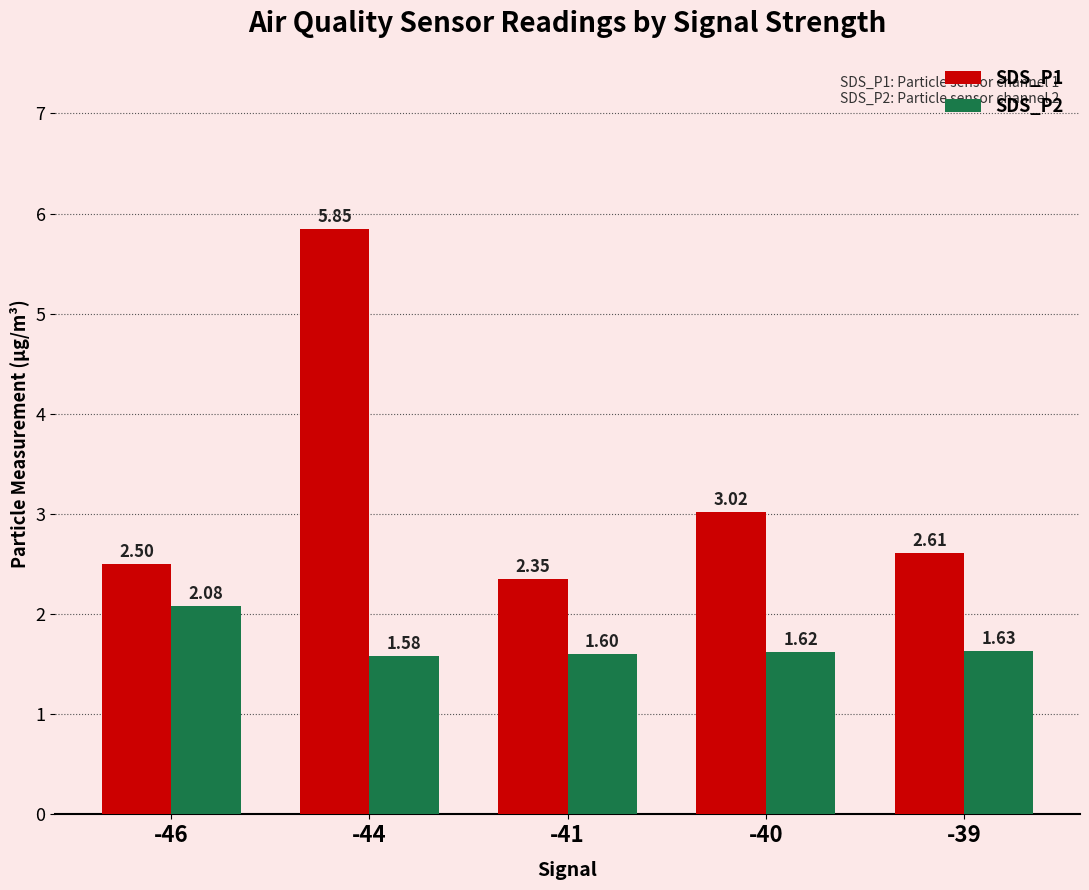

The value of SDS_P2 at -40 is 1.6. True or false?

True